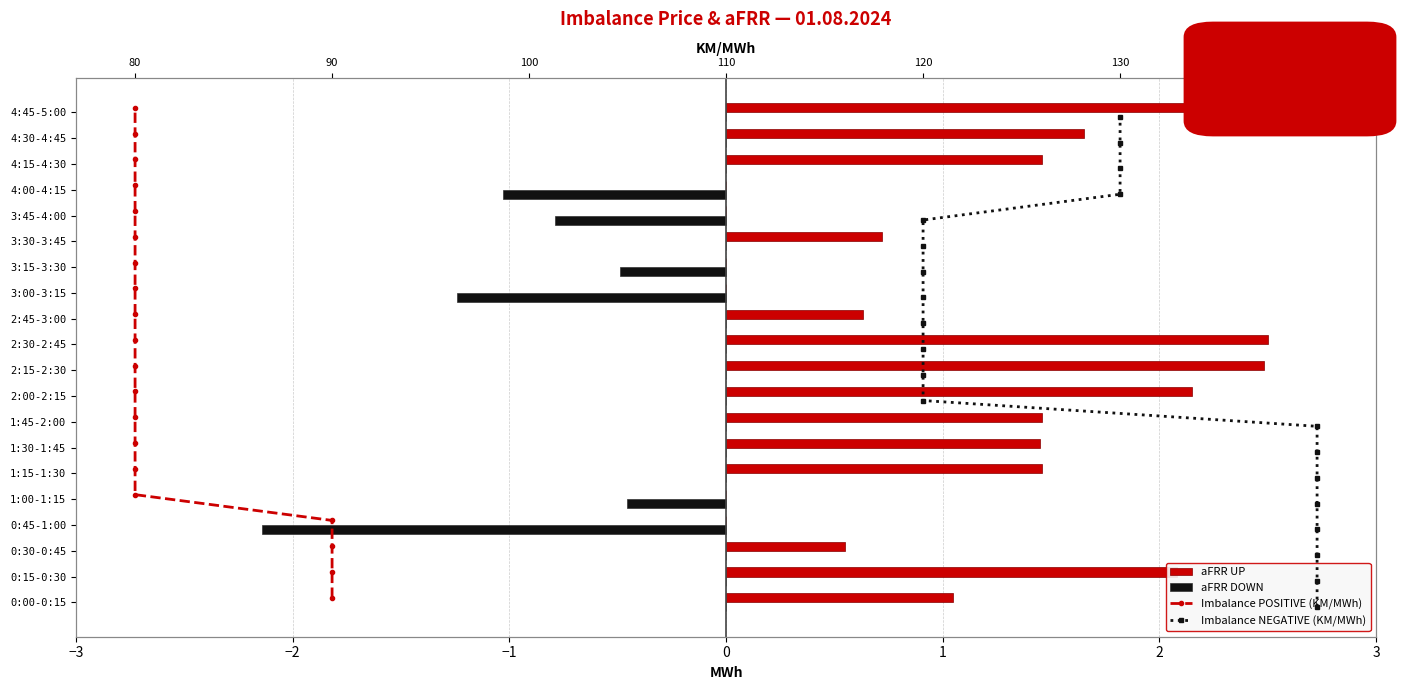

What is the maximum value for aFRR UP?

2.5